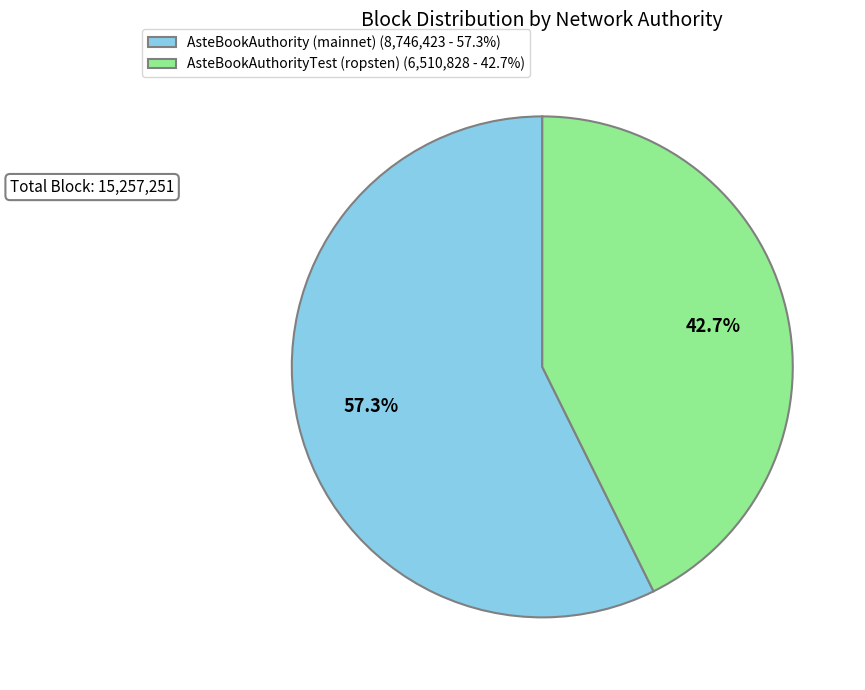

Rank the categories by value from highest to lowest.

AsteBookAuthority (mainnet), AsteBookAuthorityTest (ropsten)